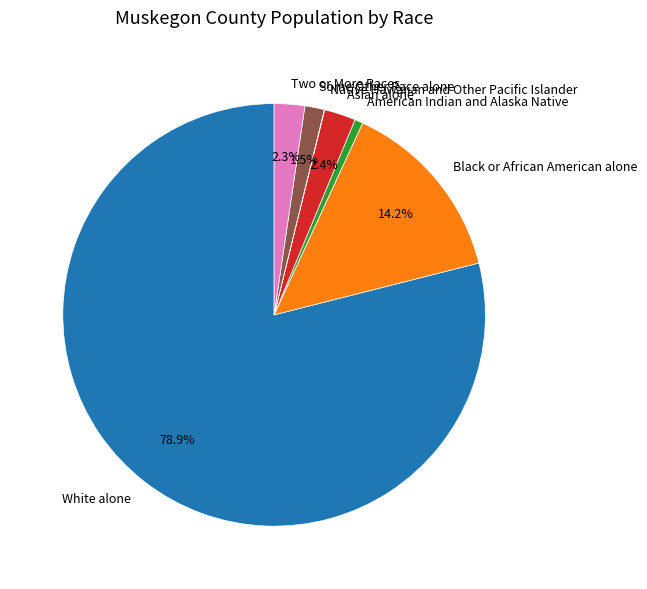

Which has a higher value, White alone or Two or More Races?

White alone